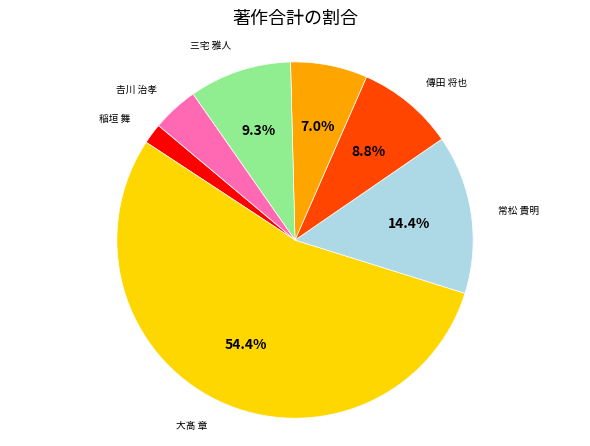

To the nearest percent, what is the average slice percentage?

14%